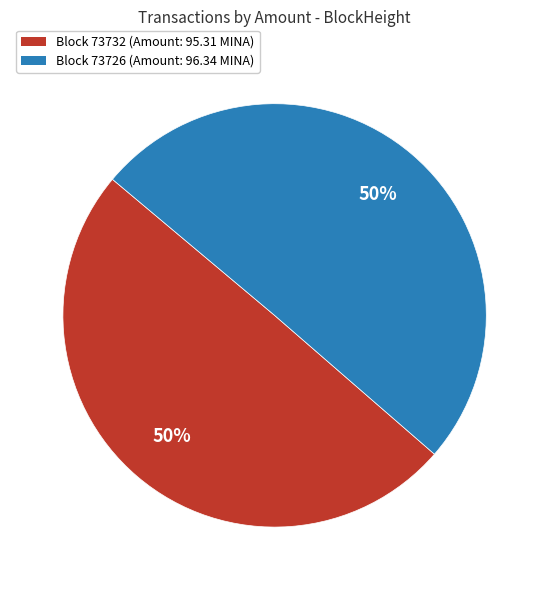

To the nearest percent, what is the combined percentage of Block 73732 (Amount: 95.31 MINA) and Block 73726 (Amount: 96.34 MINA)?

100%